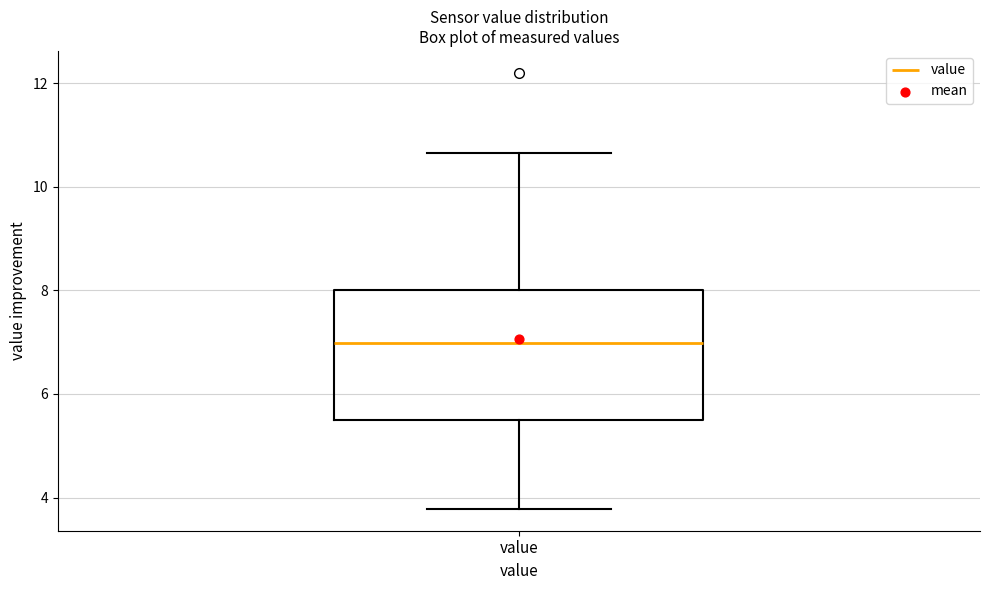

Transcribe this box plot: give where the median line is, the range the box spans, and where the two whiskers end, as read against the y-axis. The values are not printed on the chart, so give them approximately, as read against the axis.

median 7.0, box 5.4 to 8.0, whiskers 3.8 to 10.6